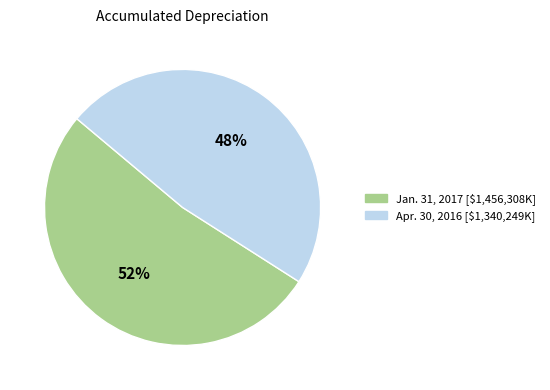

To the nearest percent, what is the average slice percentage?

50%